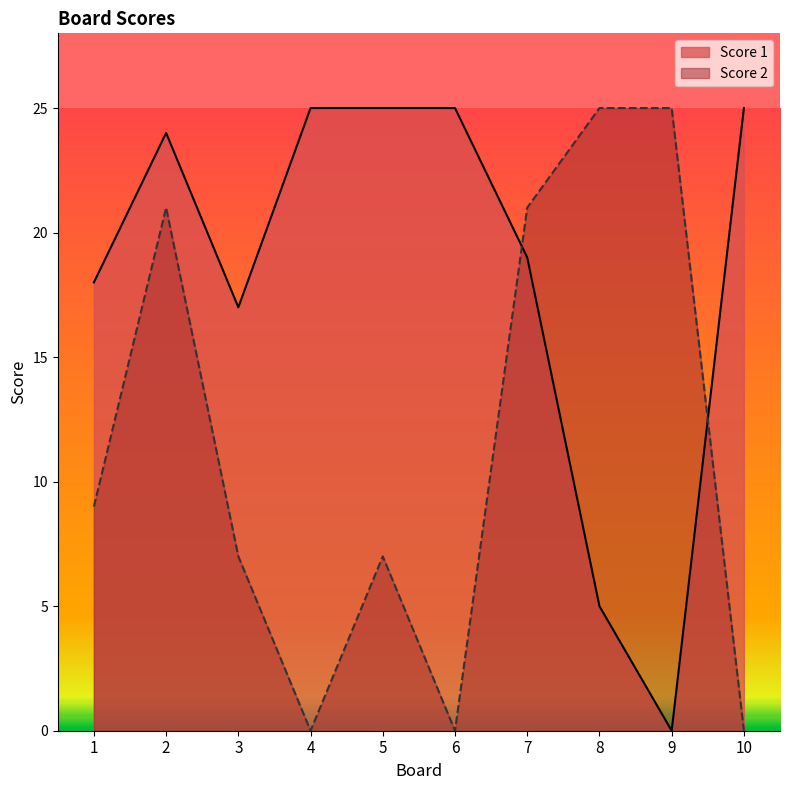

How many data points in Score 2 are above 9?

4